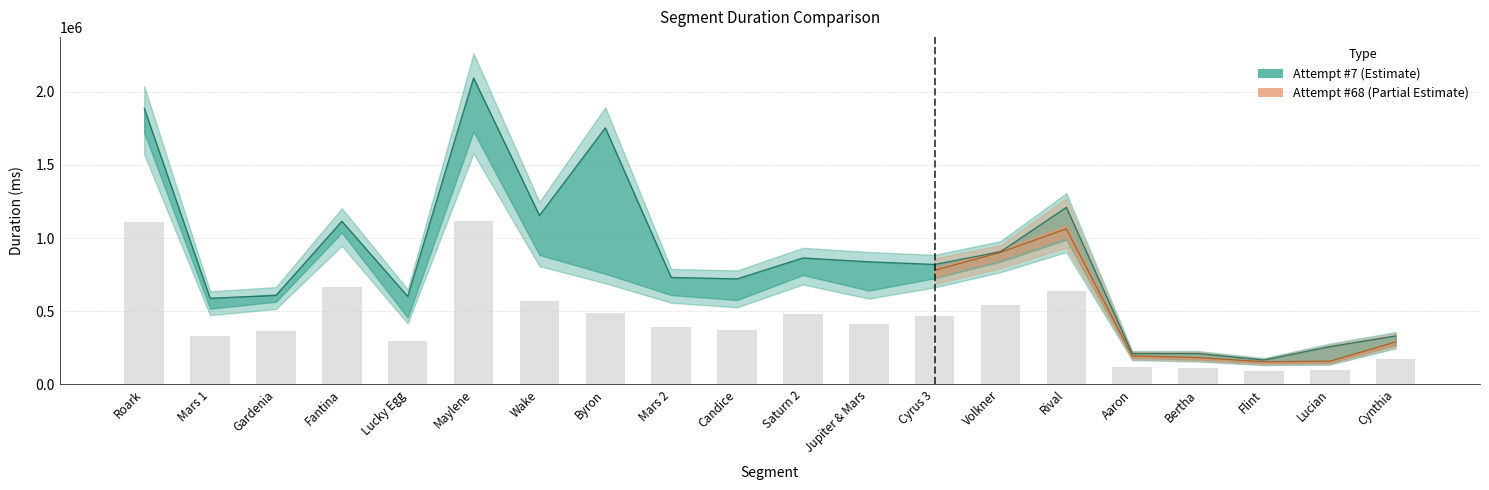

The Attempt #7 series shows 524407.7 at Byron. True or false?

False